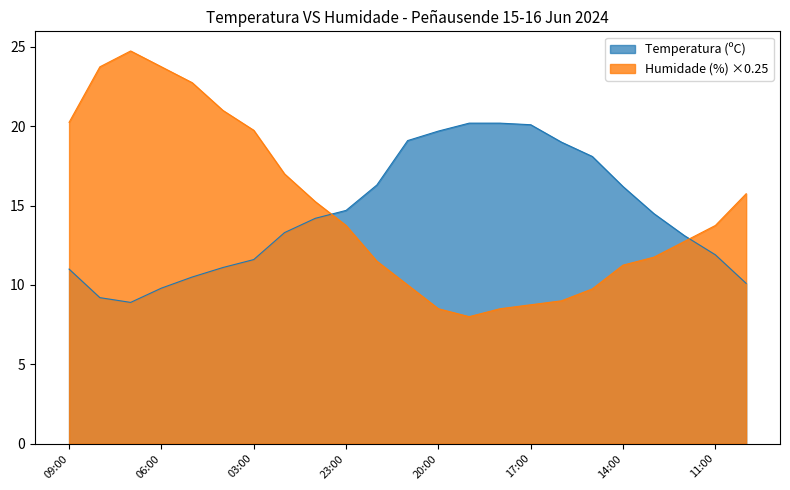

Reading right to left, extract all data points from this chart.

Temperatura: 10:00=10.1	11:00=11.9	12:00=13.1	13:00=14.5	14:00=16.2	15:00=18.1	16:00=19.0	17:00=20.1	18:00=20.2	19:00=20.2	20:00=19.7	21:00=19.1	22:00=16.3	23:00=14.7	00:00=14.2	01:00=13.3	03:00=11.6	04:00=11.1	05:00=10.5	06:00=9.8	07:00=8.9	08:00=9.2	09:00=11.0
Humidade: 10:00=15.8	11:00=13.8	12:00=12.8	13:00=11.8	14:00=11.2	15:00=9.8	16:00=9.0	17:00=8.8	18:00=8.5	19:00=8.0	20:00=8.5	21:00=10.0	22:00=11.5	23:00=13.8	00:00=15.2	01:00=17.0	03:00=19.8	04:00=21.0	05:00=22.8	06:00=23.8	07:00=24.8	08:00=23.8	09:00=20.2